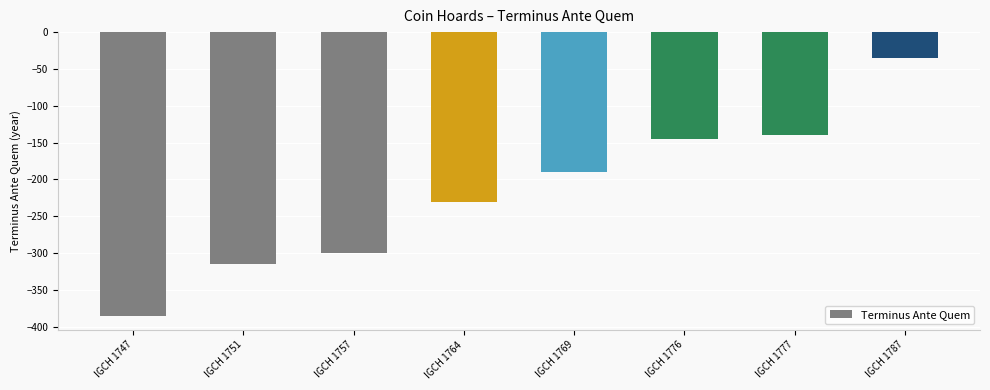

What is the difference between the values at IGCH 1787 and IGCH 1764?

195